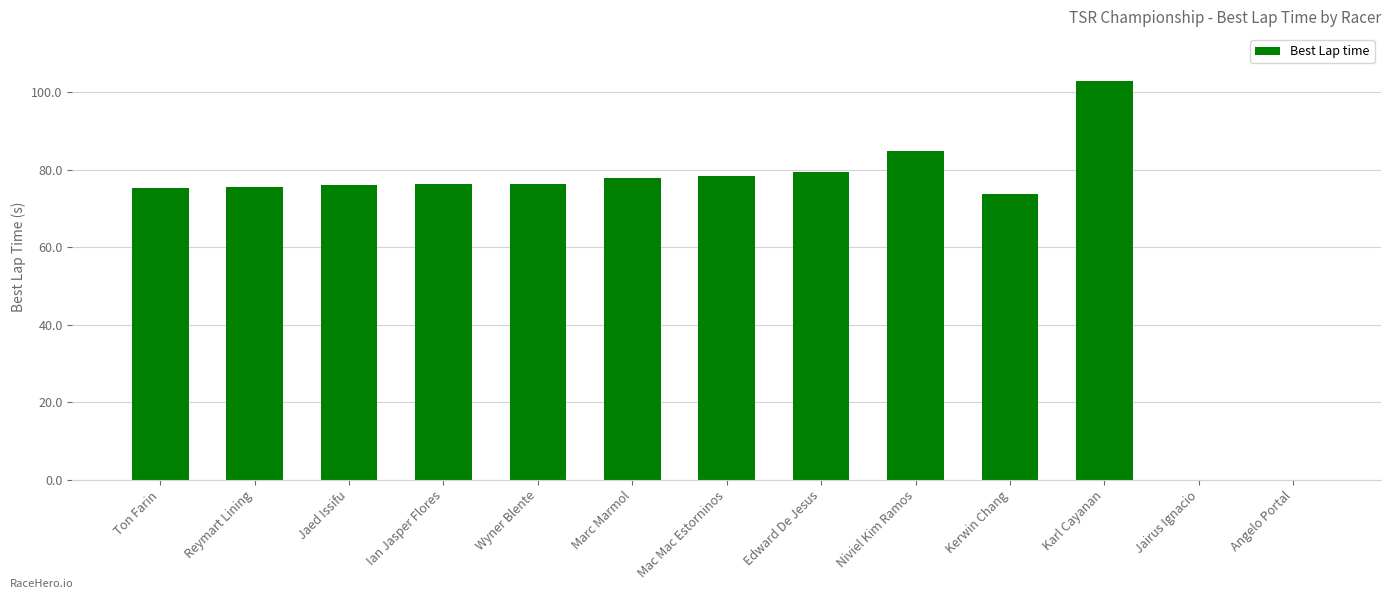

What is the maximum value shown in the chart?

102.8